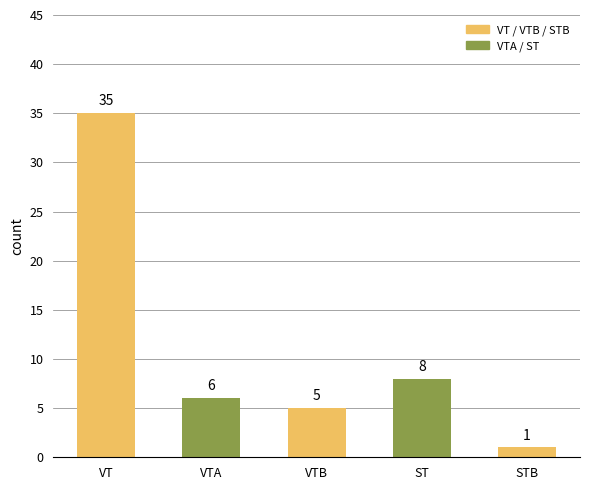

What is the label of the 1st bar from the left?

VT